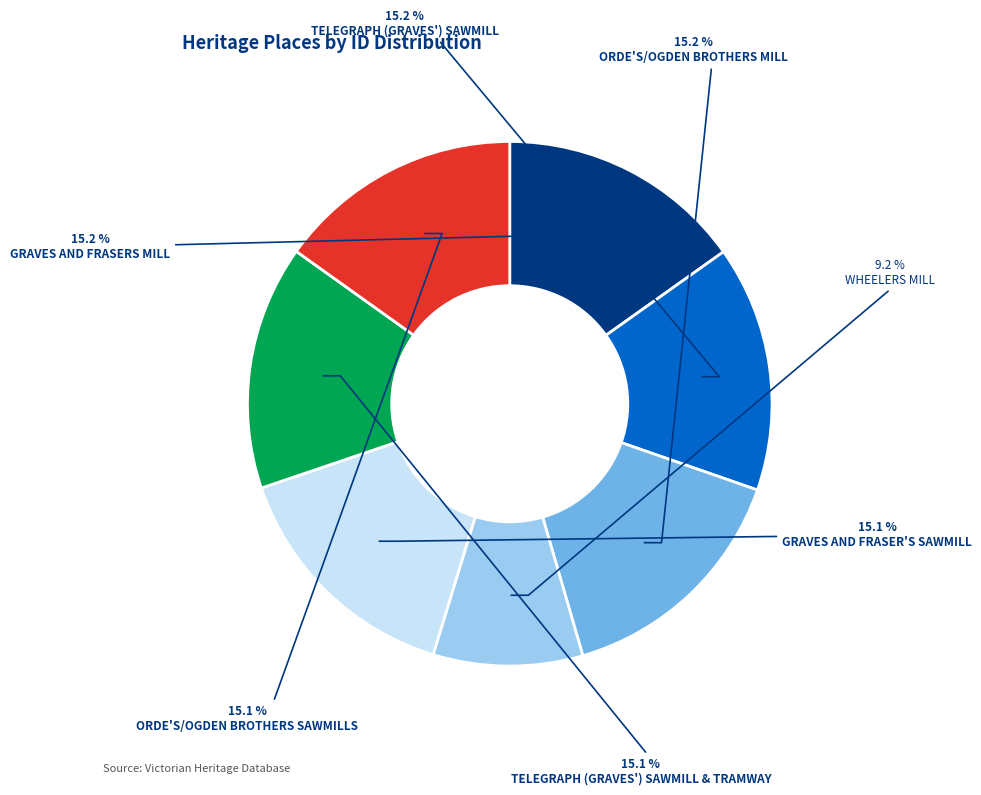

Is there any slice that represents more than half of the pie?

No